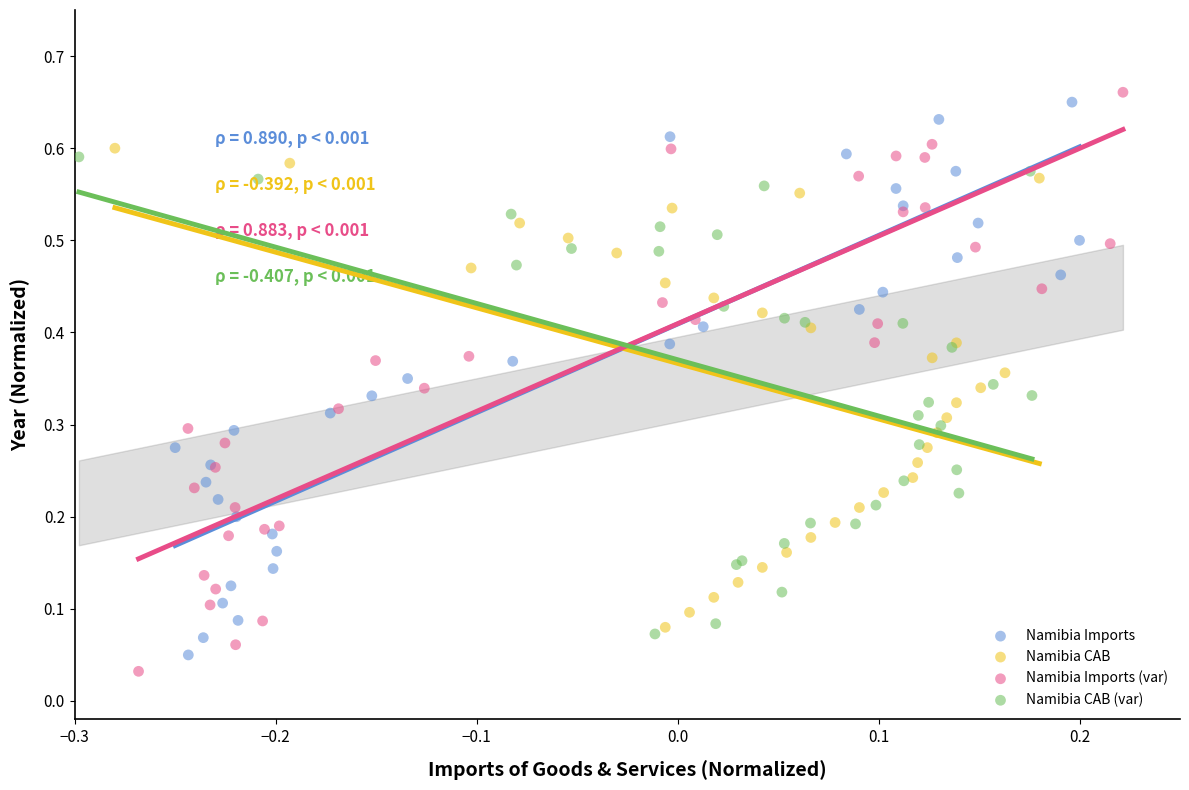

Which series has the largest Y range (max minus min)?

Namibia Imports (var)